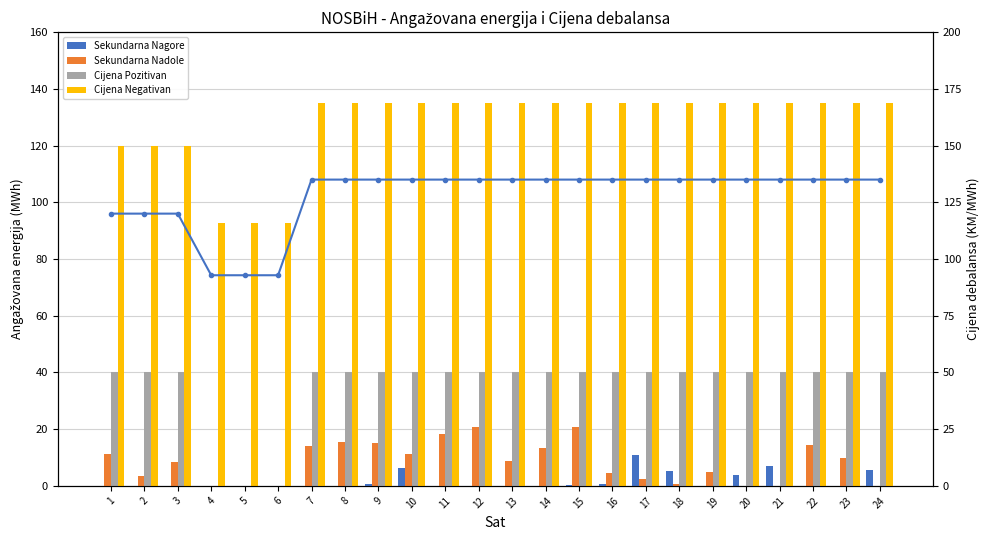

Between 21 and 20, which is larger?

21